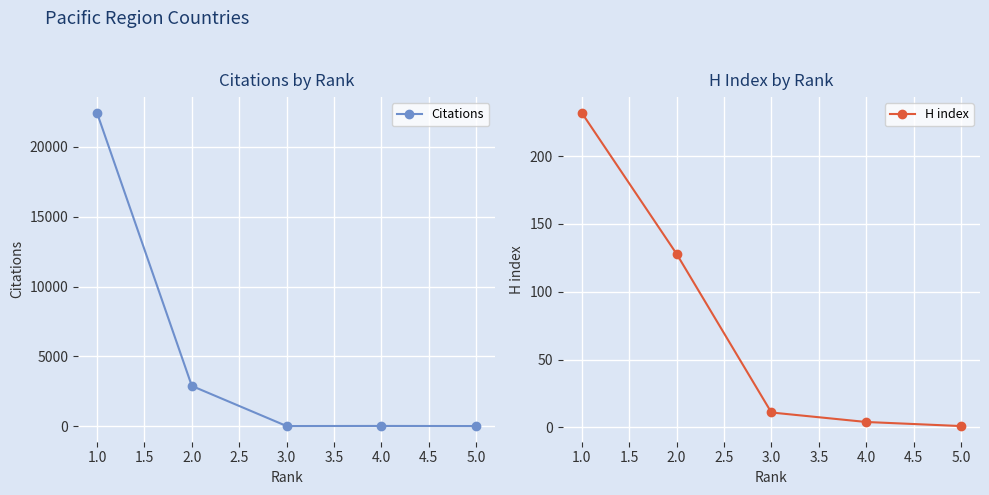

At which label does H index first exceed 11?

1.0